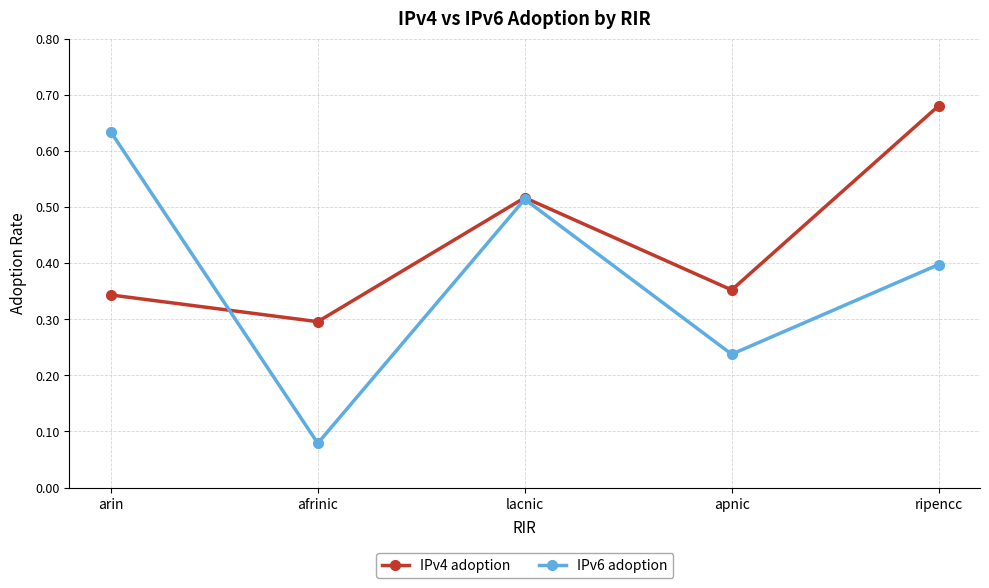

How many categories are shown in the chart?

5